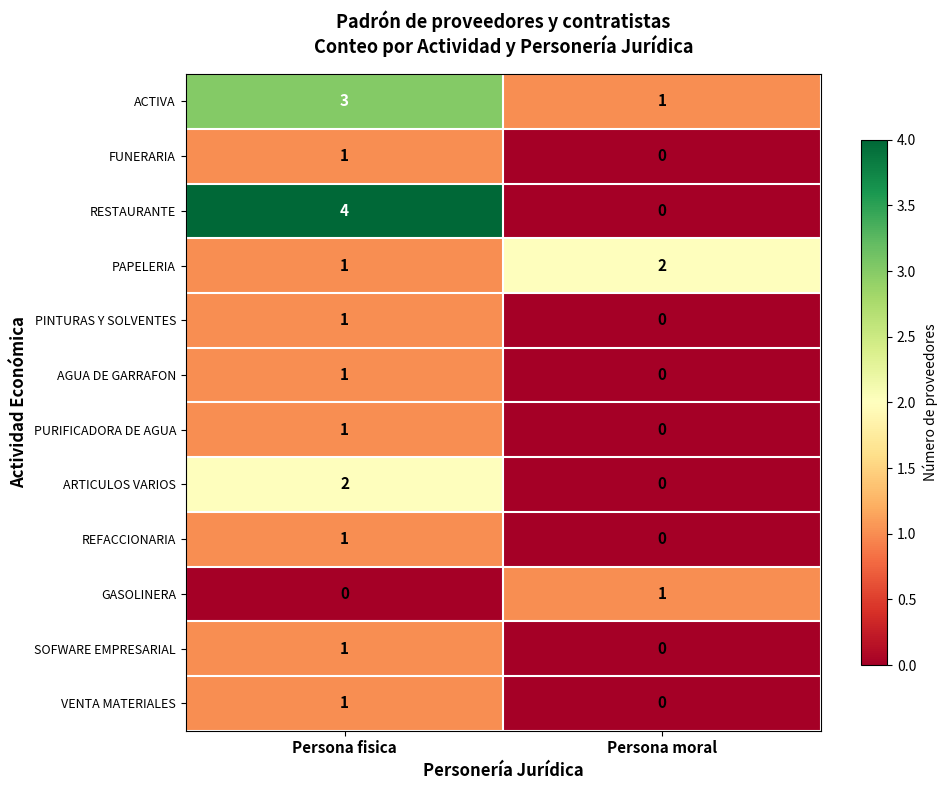

Where is AGUA DE GARRAFON nearest to the value 0?

Persona moral